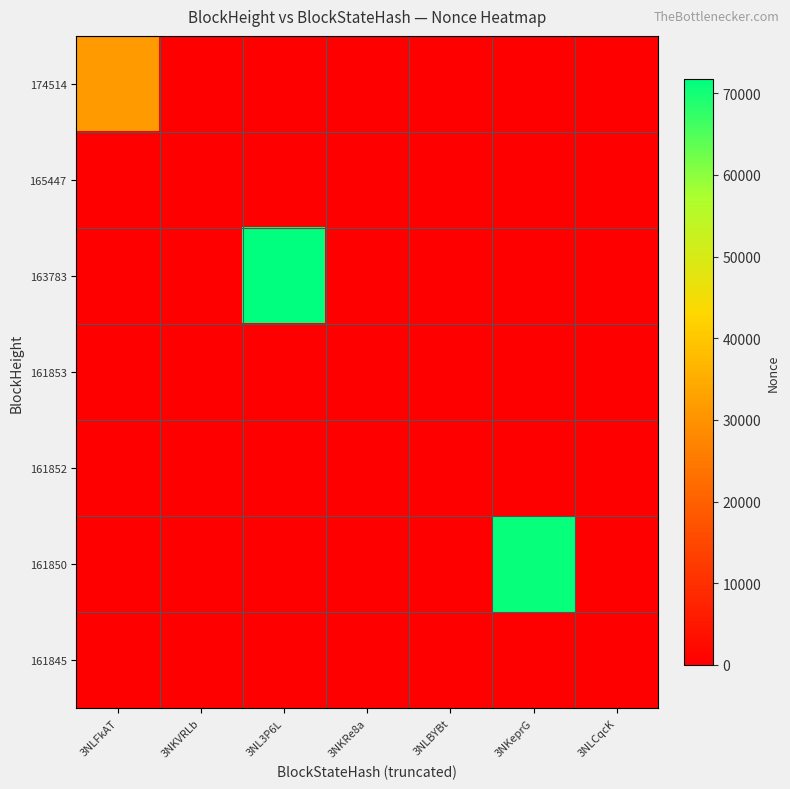

Between 3NKVRLb and 3NL3P6L, which series saw the biggest shift?

163783